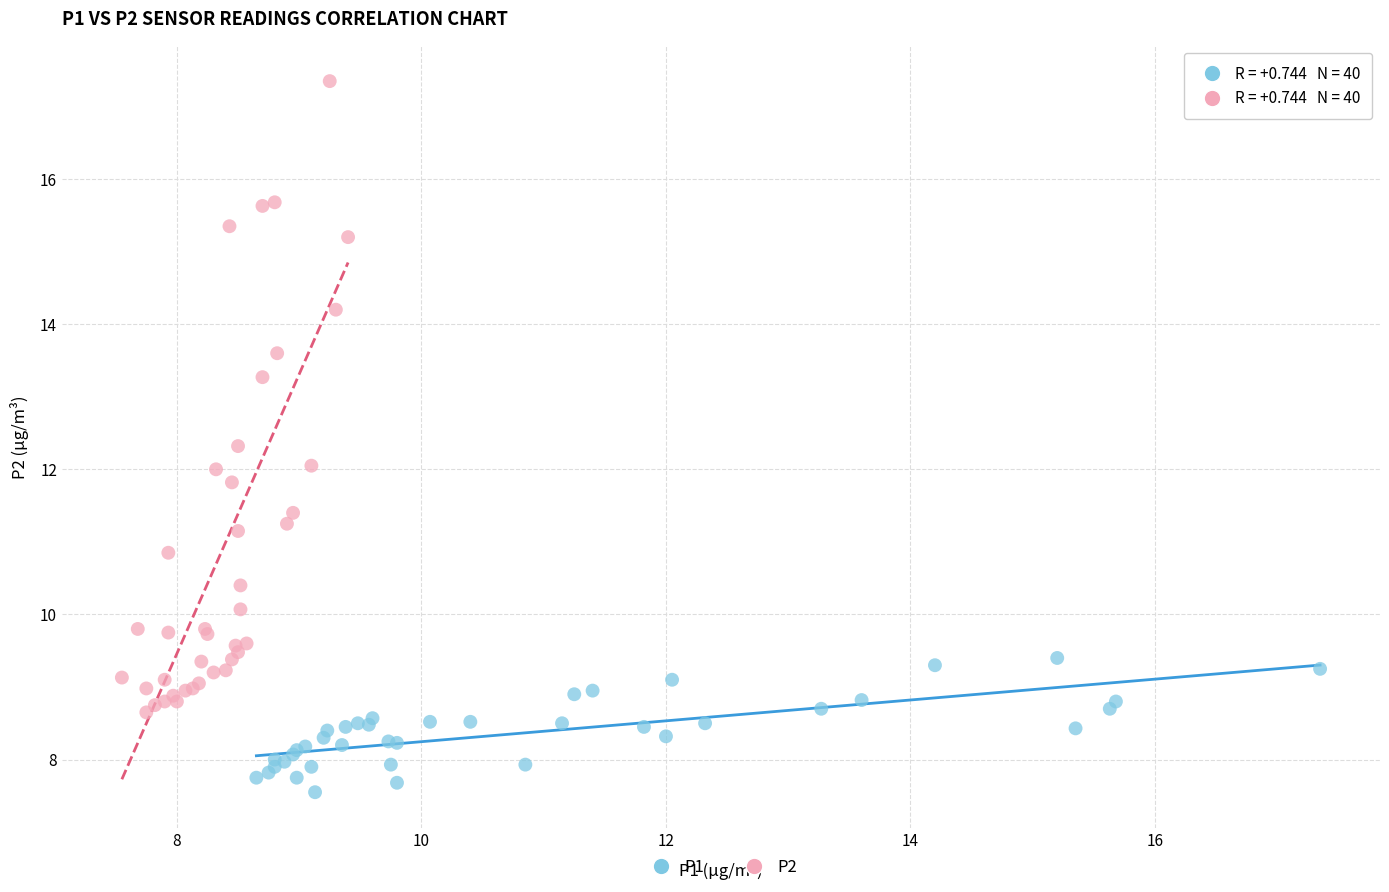

Which series has the largest Y range (max minus min)?

P2